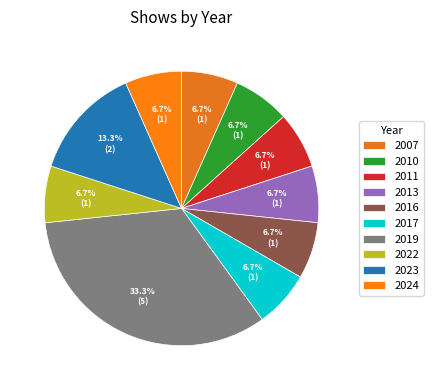

How many slices are in this pie chart?

10